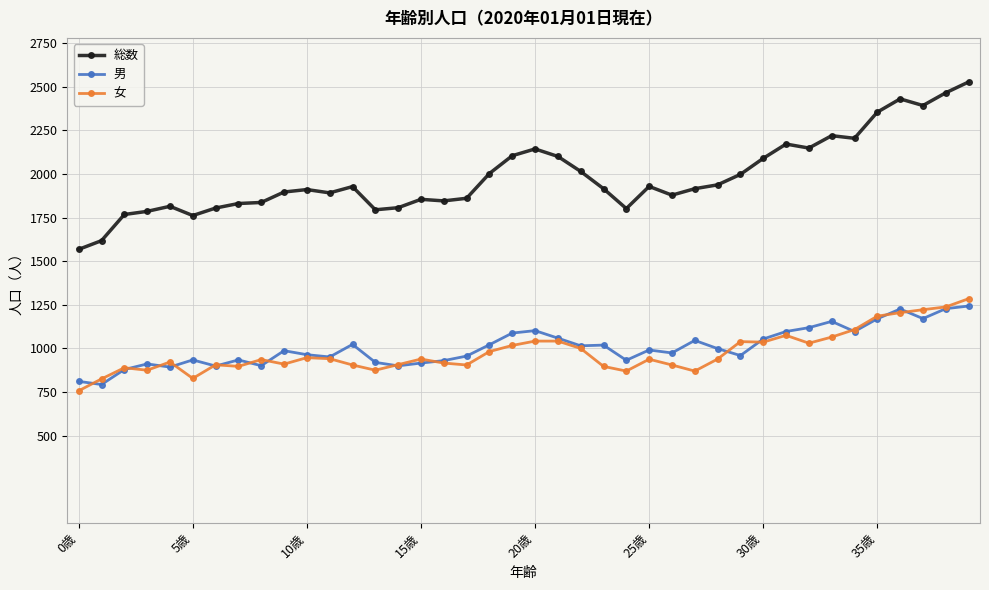

What is the maximum value shown in the chart?

2528